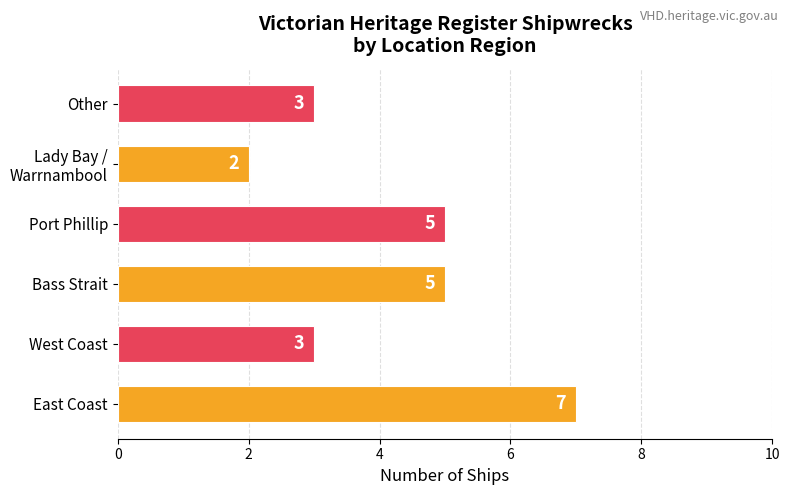

Approximately how many times larger is the value at East Coast compared to Bass Strait?

1.4